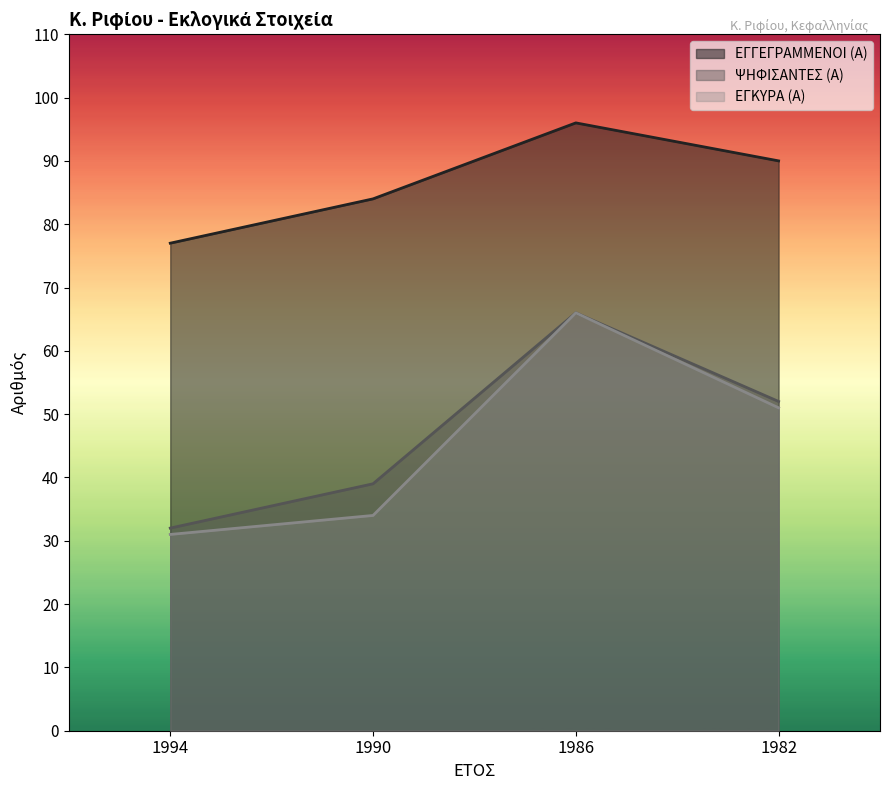

What is the difference between the maximum and second lowest values in the ΕΓΓΕΓΡΑΜΜΕΝΟΙ (Α) series?

12